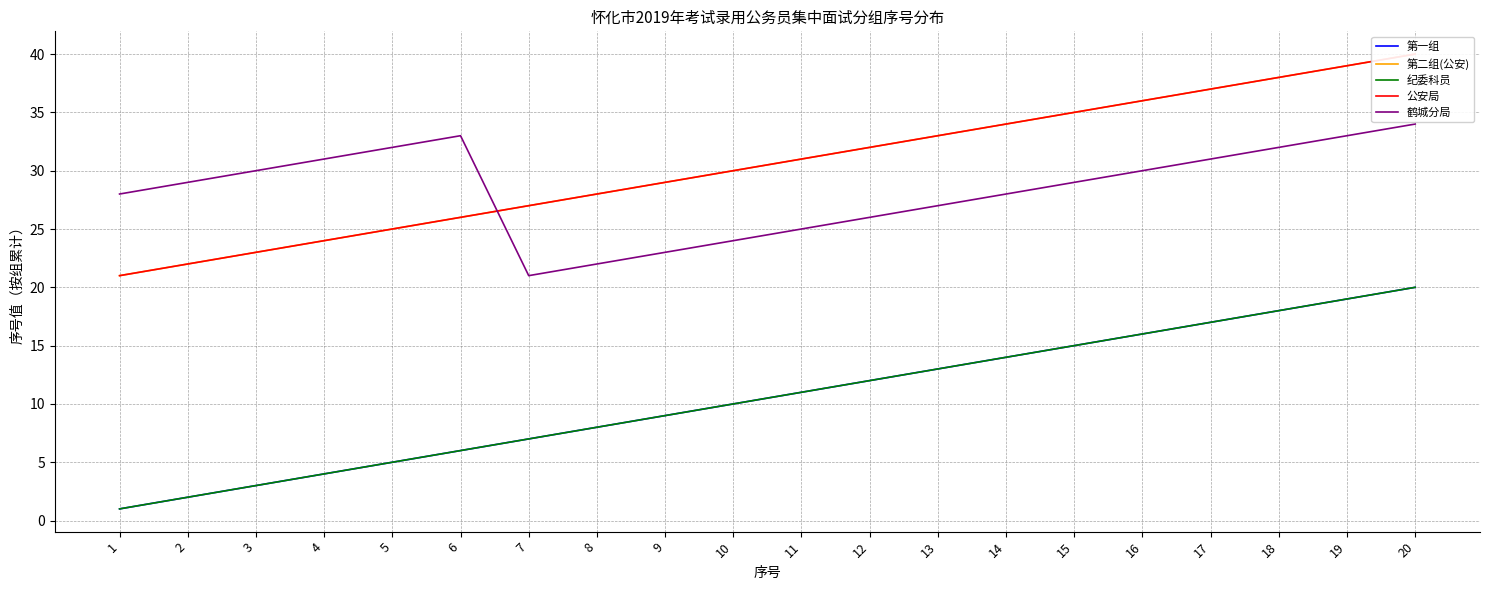

Which series has the largest total across all categories?

第二组(公安)